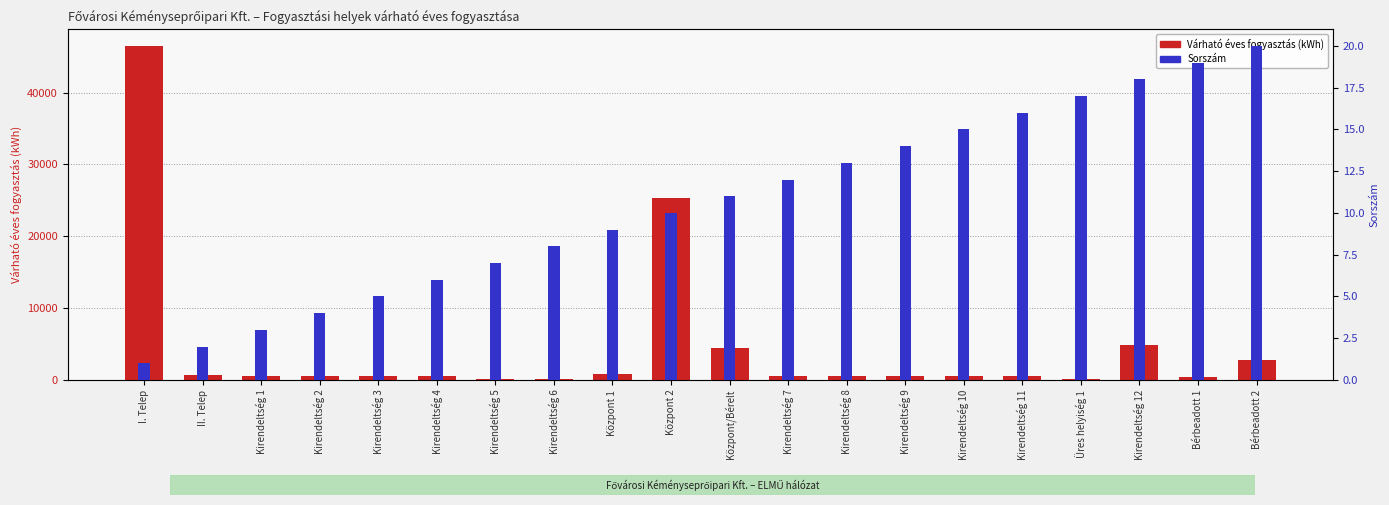

Which category has the highest value across all series?

I. Telep